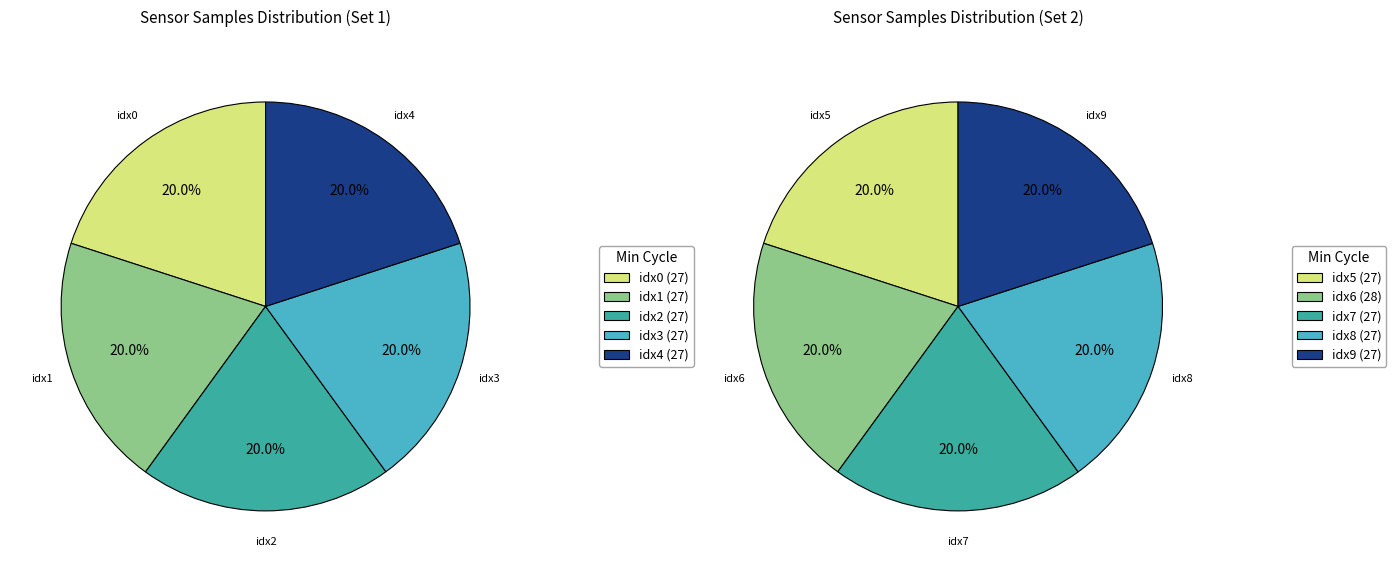

How many segments does this pie chart have?

10